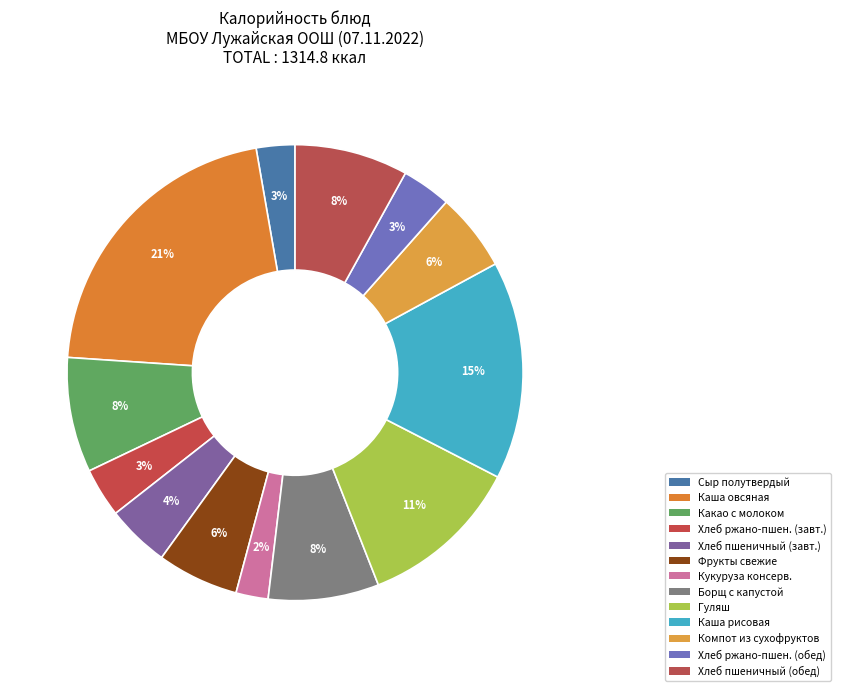

How many slices are in this pie chart?

13